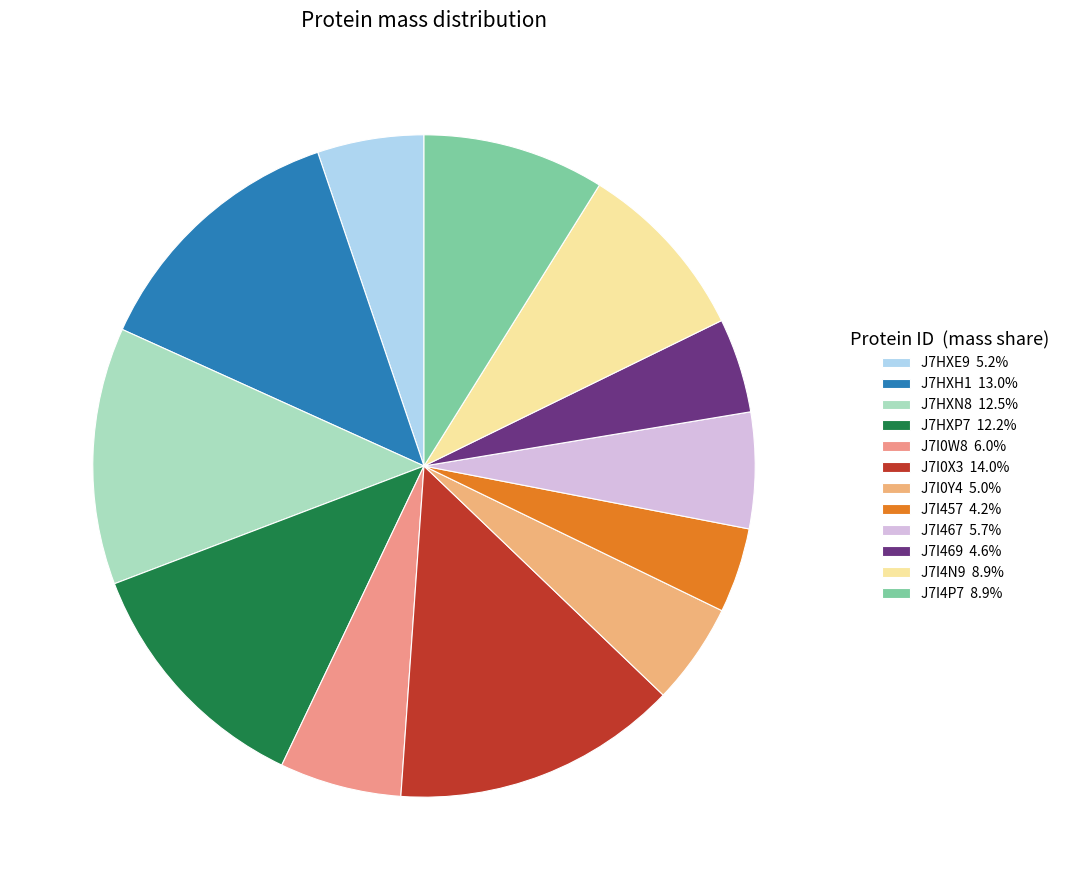

How many segments does this pie chart have?

12